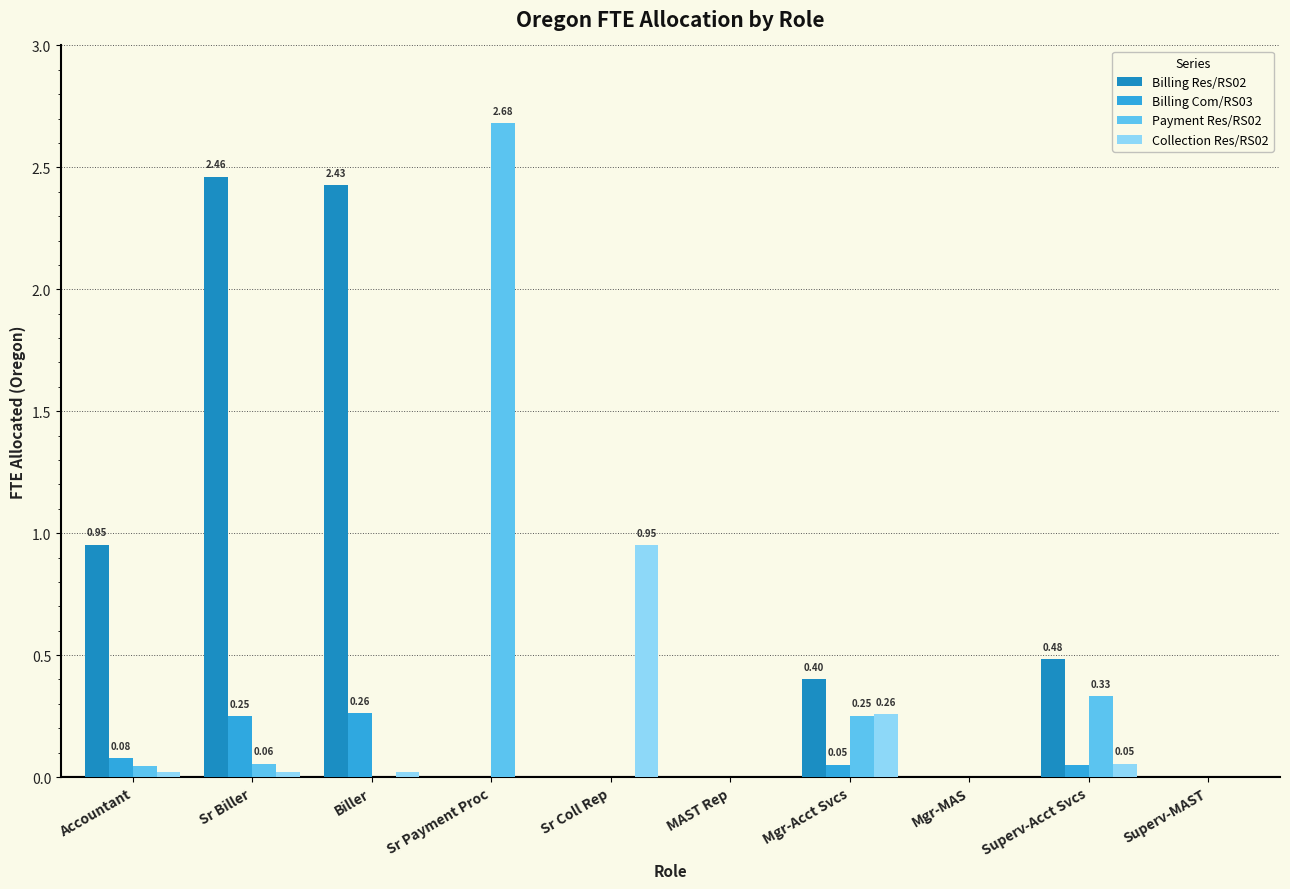

Which series has the largest total across all categories?

Billing Res/RS02